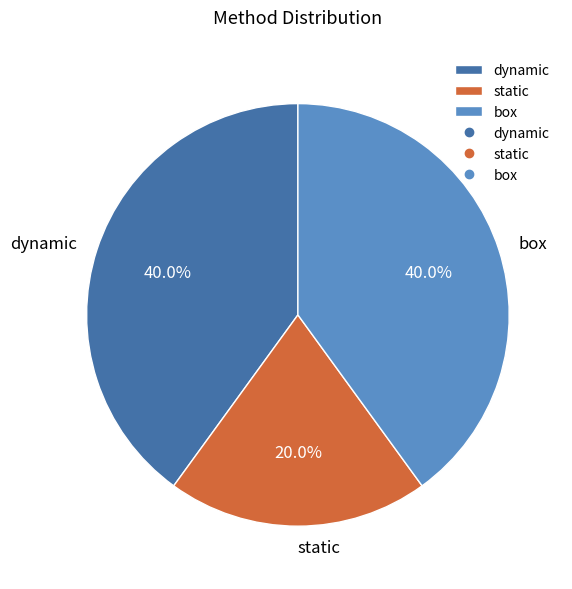

Does box account for over 50% of the chart?

No